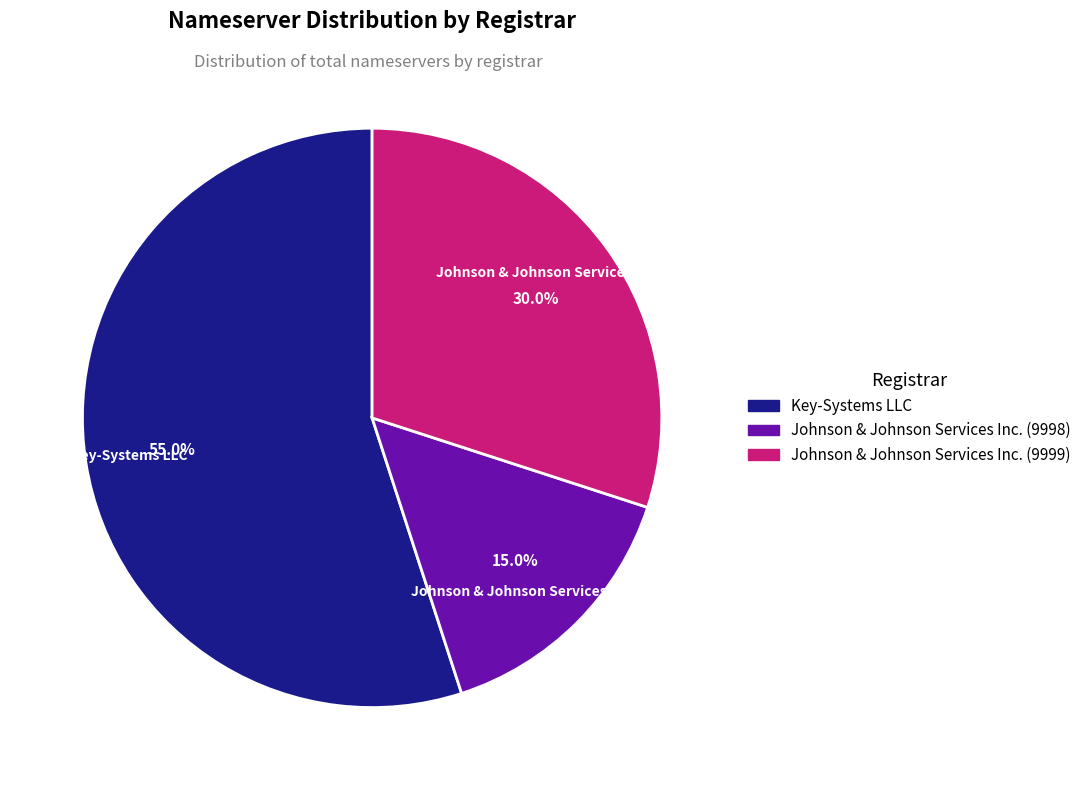

To the nearest percent, what percentage of the pie is Johnson & Johnson Services Inc. (9999)?

30%